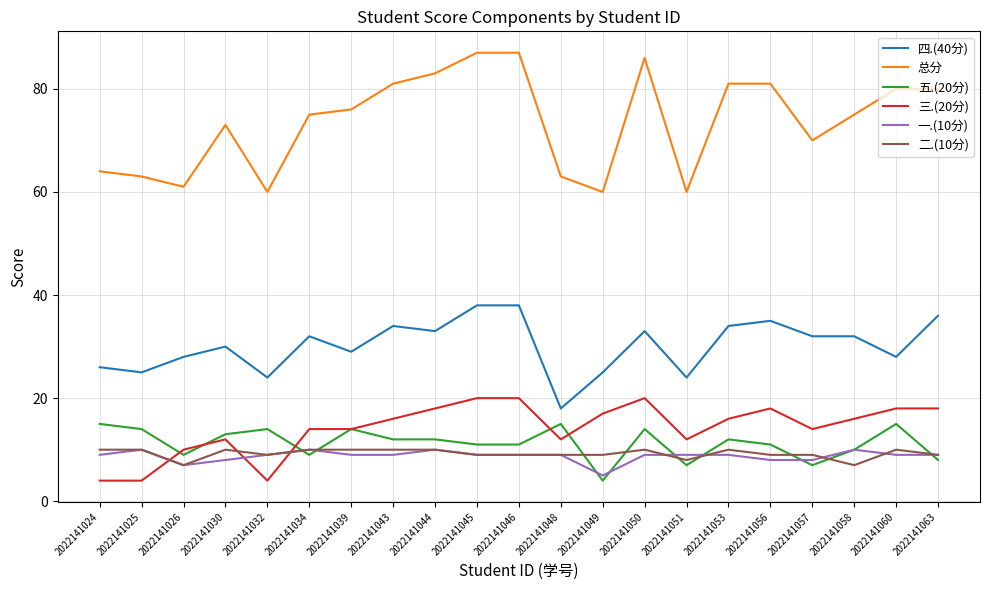

What is the maximum value shown in the chart?

87